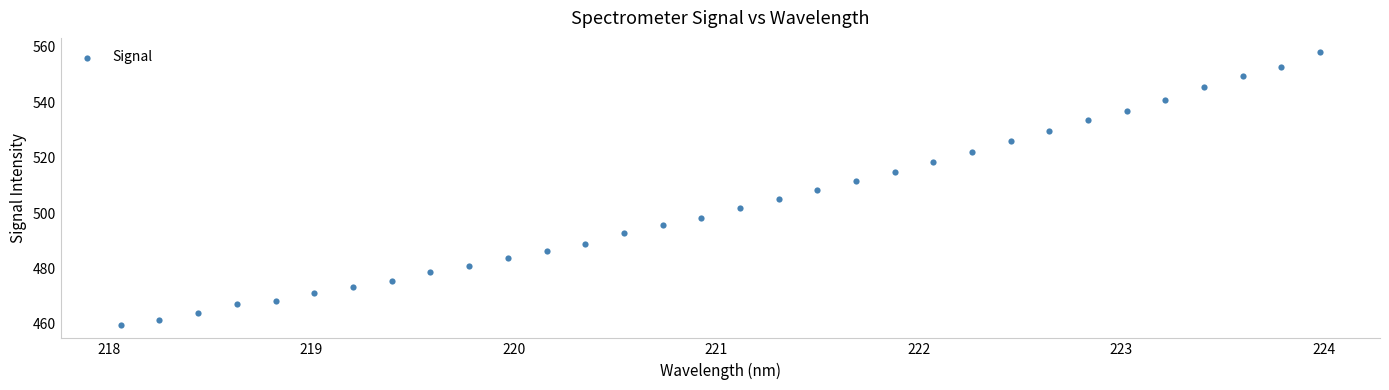

What is the range of X values (max minus min)?

5.9